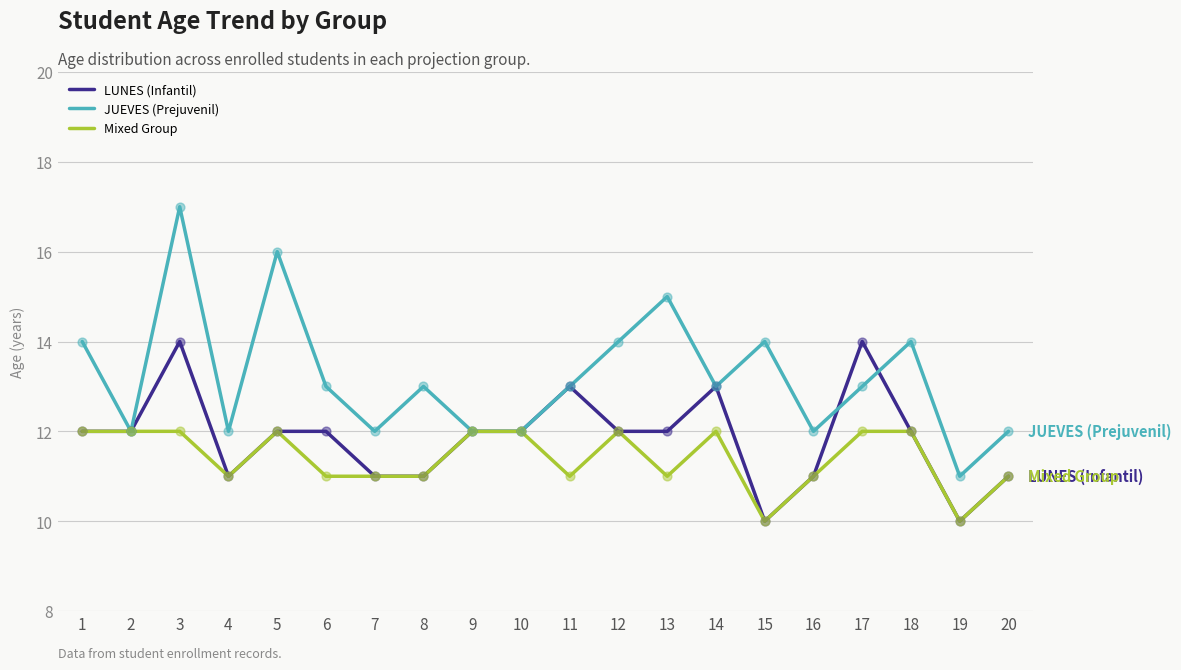

Which series has the largest total across all categories?

JUEVES (Prejuvenil)